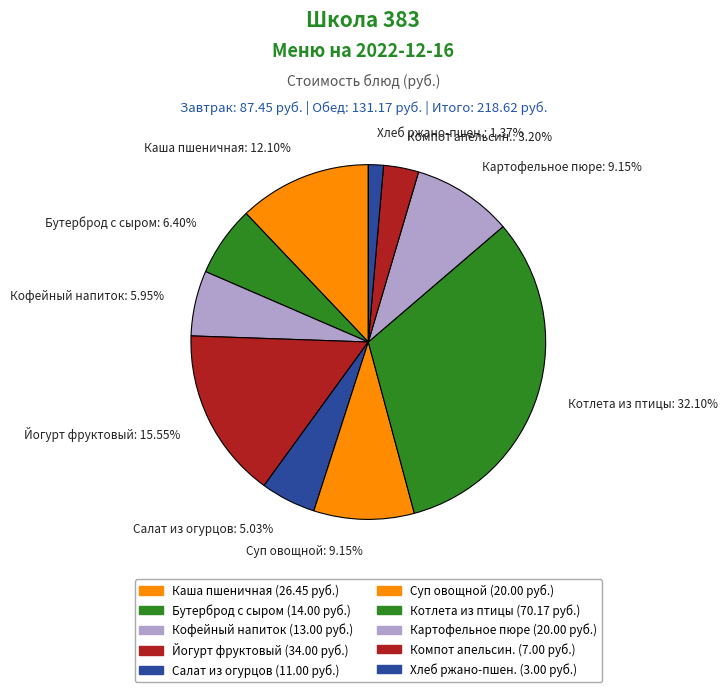

Which slice is the smallest?

Хлеб ржано-пшеничный